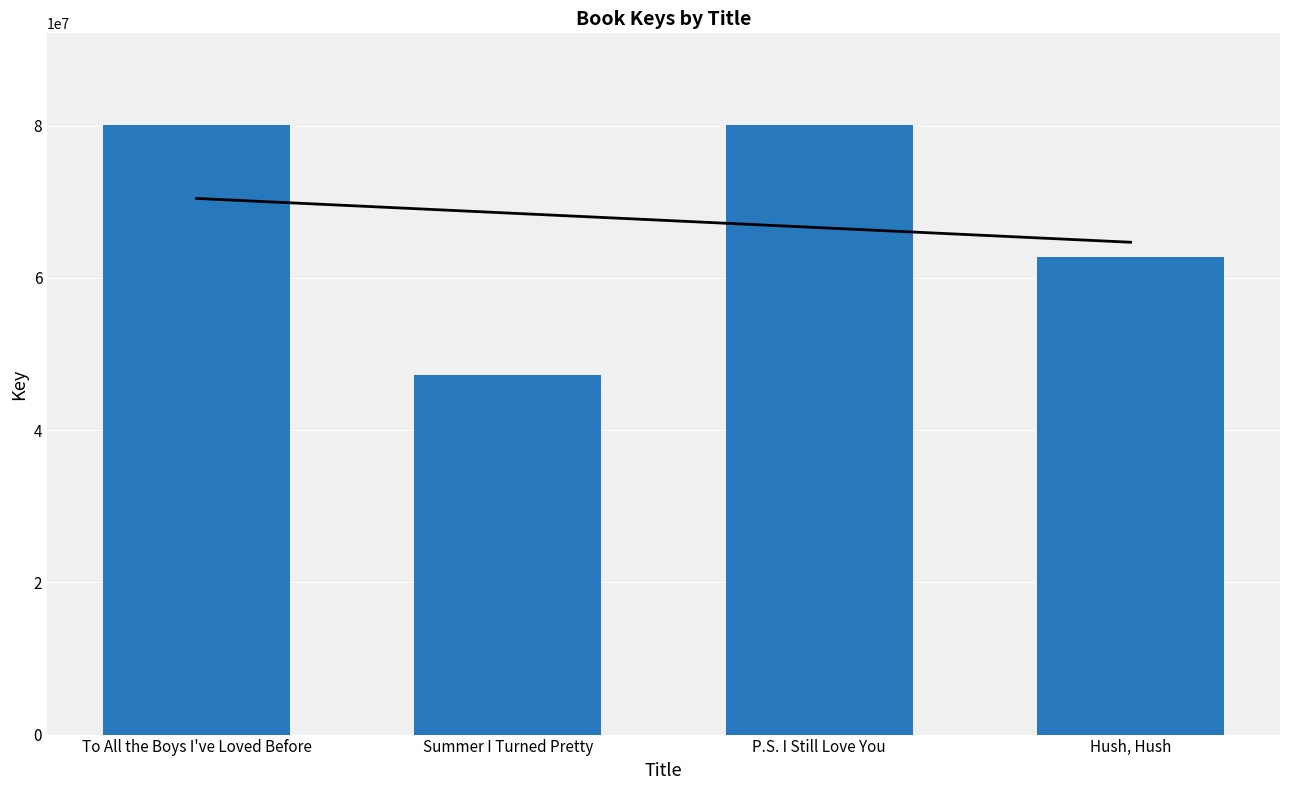

What is the minimum value shown in the chart?

47252614